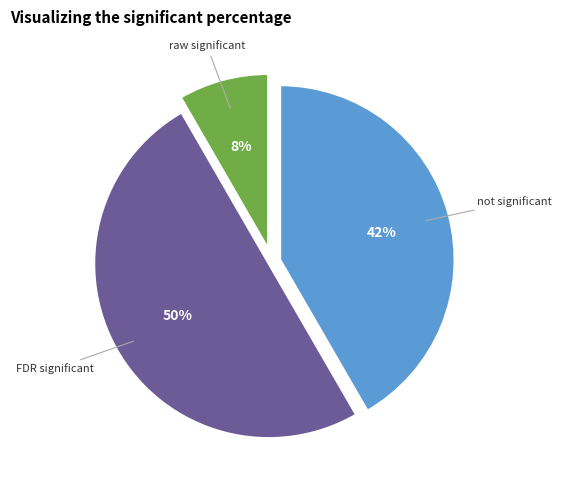

To the nearest percent, what is the difference between the largest and smallest slice percentages?

42%